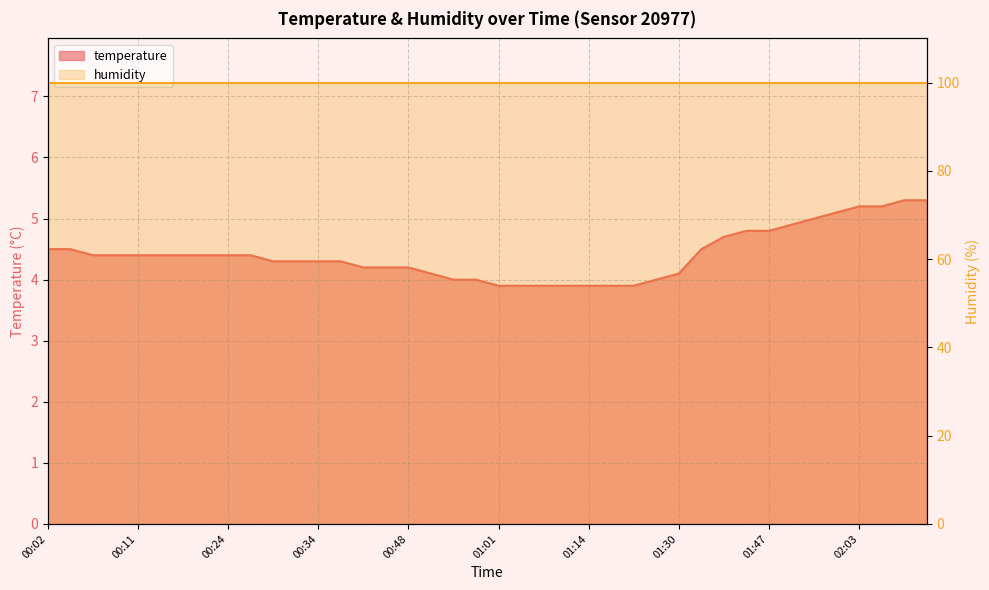

Rank the categories by value from highest to lowest.

02:08, 02:11, 02:03, 02:06, 02:01, 01:53, 01:50, 01:44, 01:47, 01:41, 00:02, 00:04, 01:36, 00:06, 00:09, 00:11, 00:14, 00:19, 00:21, 00:24, 00:26, 00:29, 00:31, 00:34, 00:37, 00:42, 00:45, 00:48, 00:53, 01:30, 00:56, 00:58, 01:28, 01:01, 01:03, 01:06, 01:09, 01:14, 01:20, 01:22